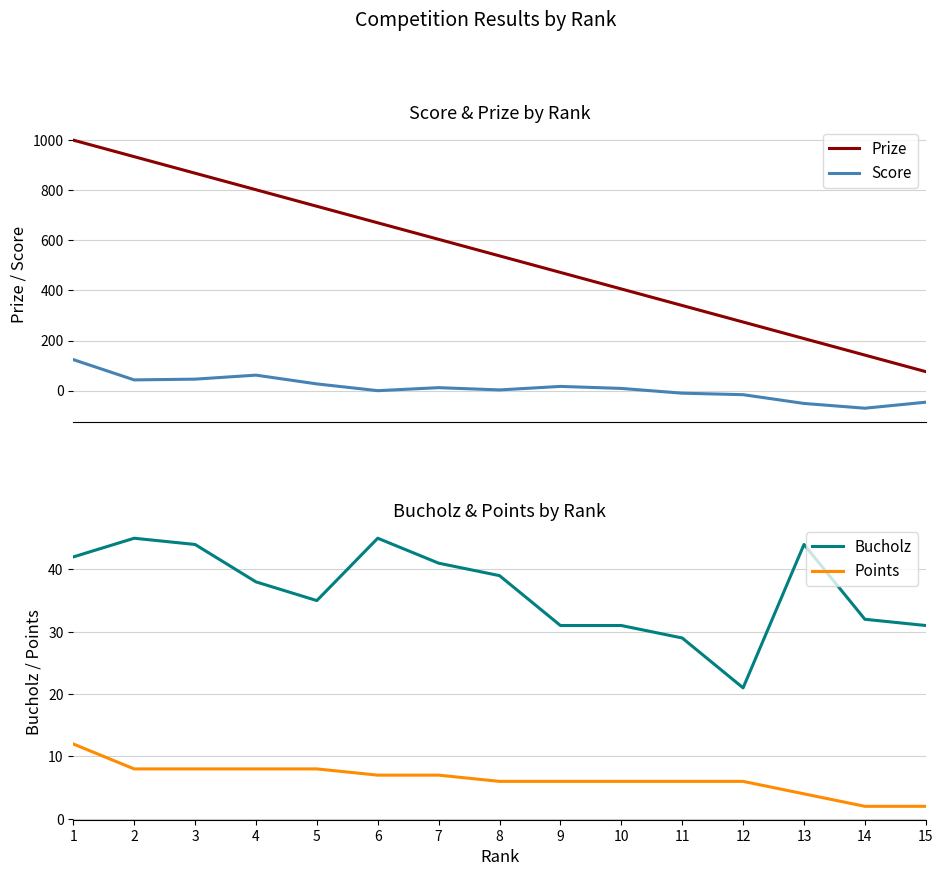

How many lines are shown in the chart?

4